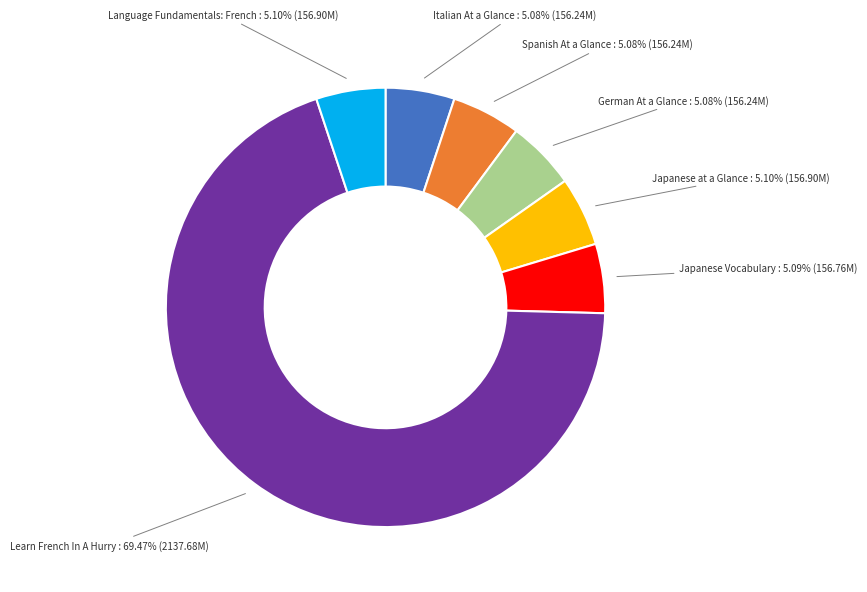

What is the ratio of the value at Spanish At a Glance to the value at German At a Glance?

1.0